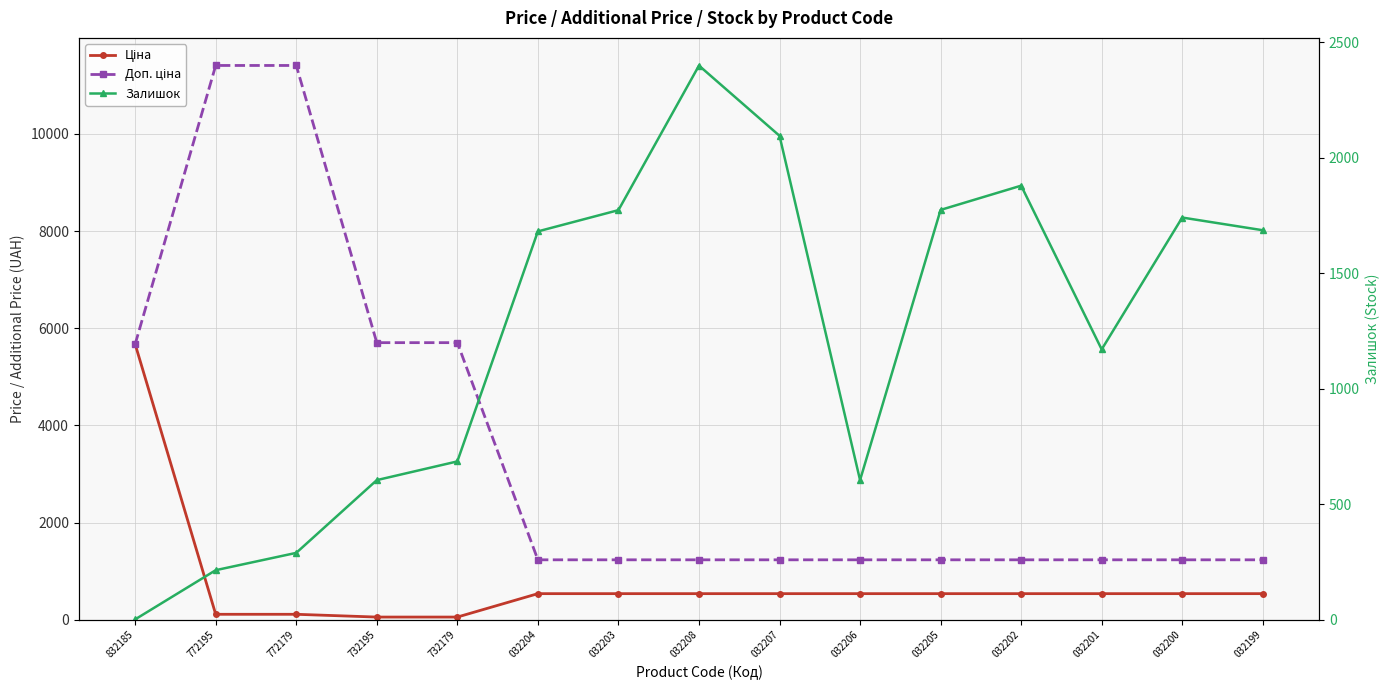

At which label does Залишок reach its peak?

032208